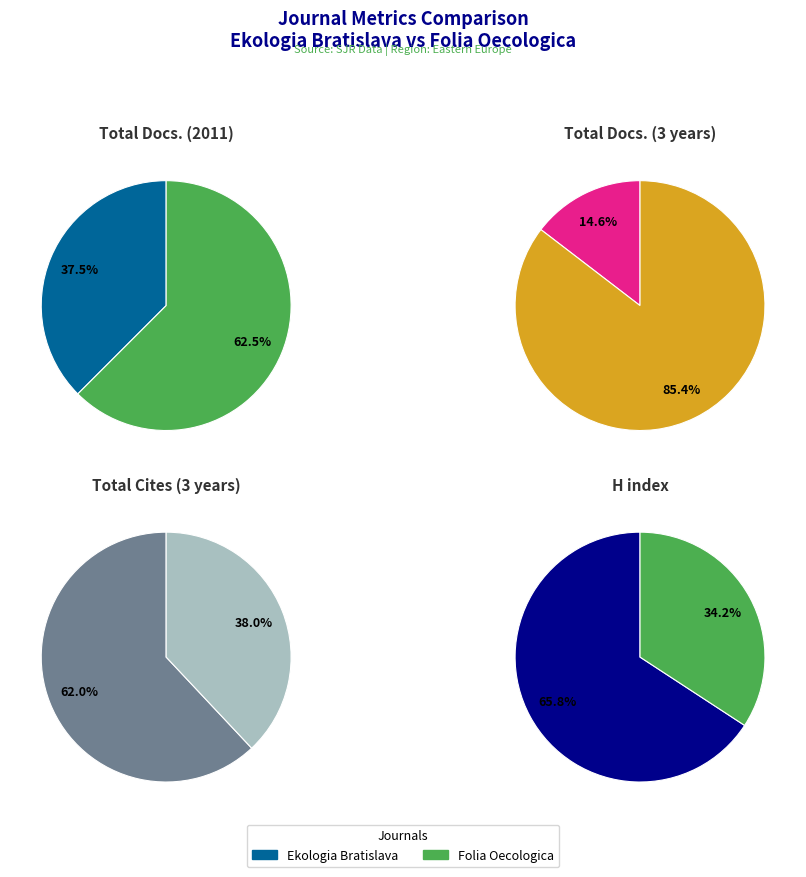

Between Folia Oecologica and Ekologia Bratislava, which is larger?

Folia Oecologica